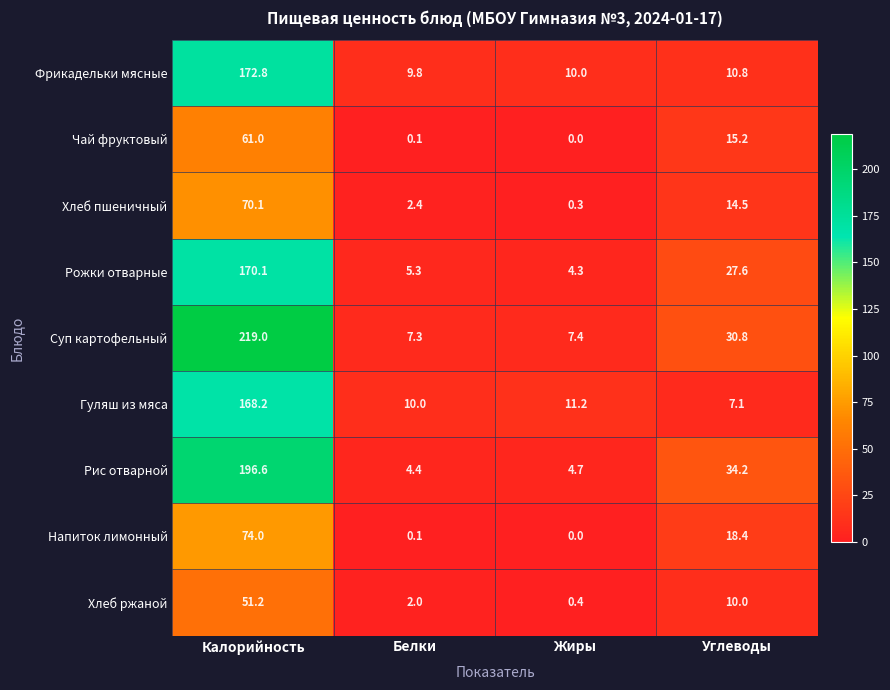

Count the number of data series in this chart.

9